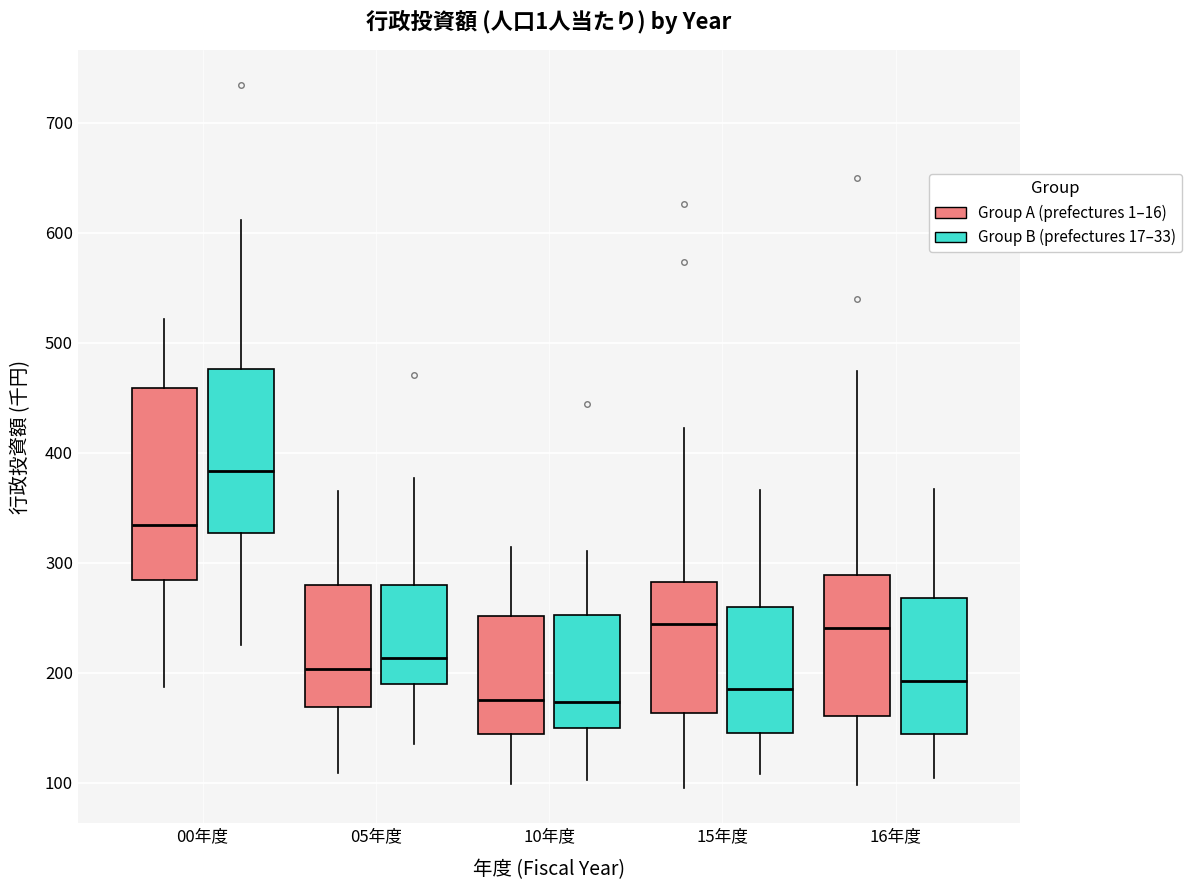

Which box is the tallest, from its lower edge to its upper edge?

00年度 (Group A (prefectures 1–16))